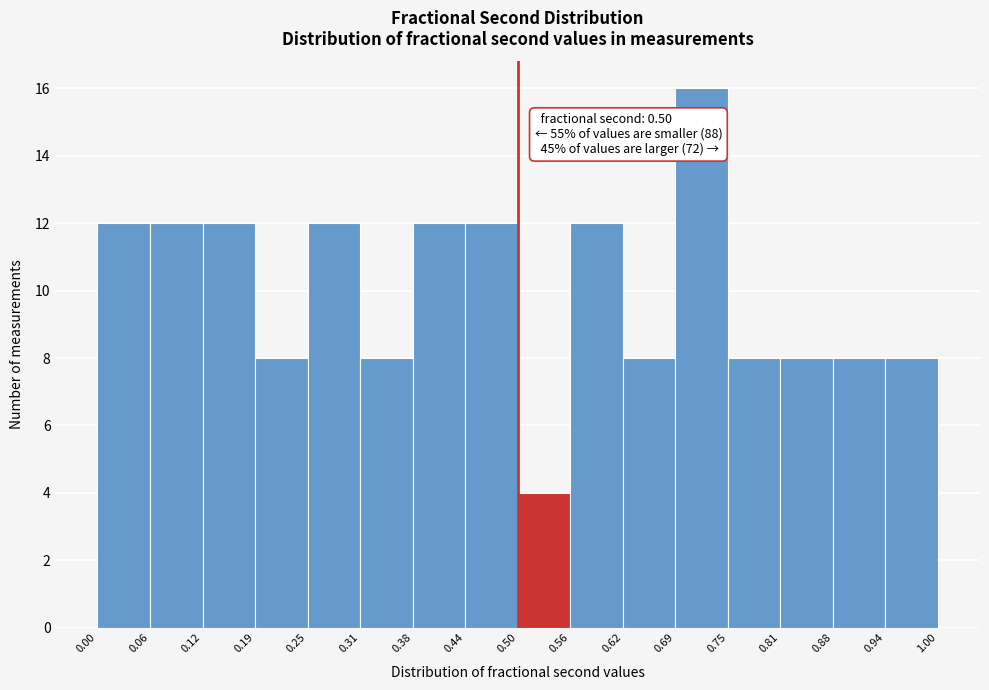

Over which range of the x-axis is the bar tallest?

0.69 to 0.75